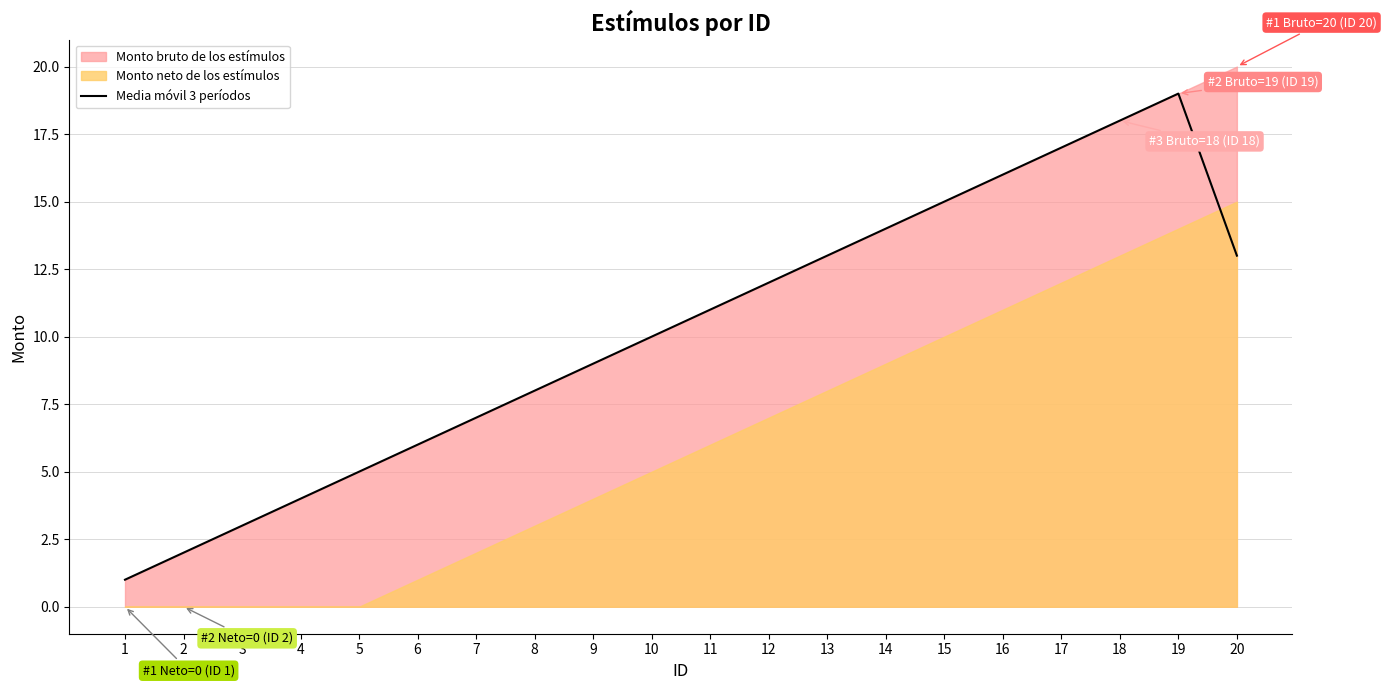

At which category does the data reach its first local peak?

19